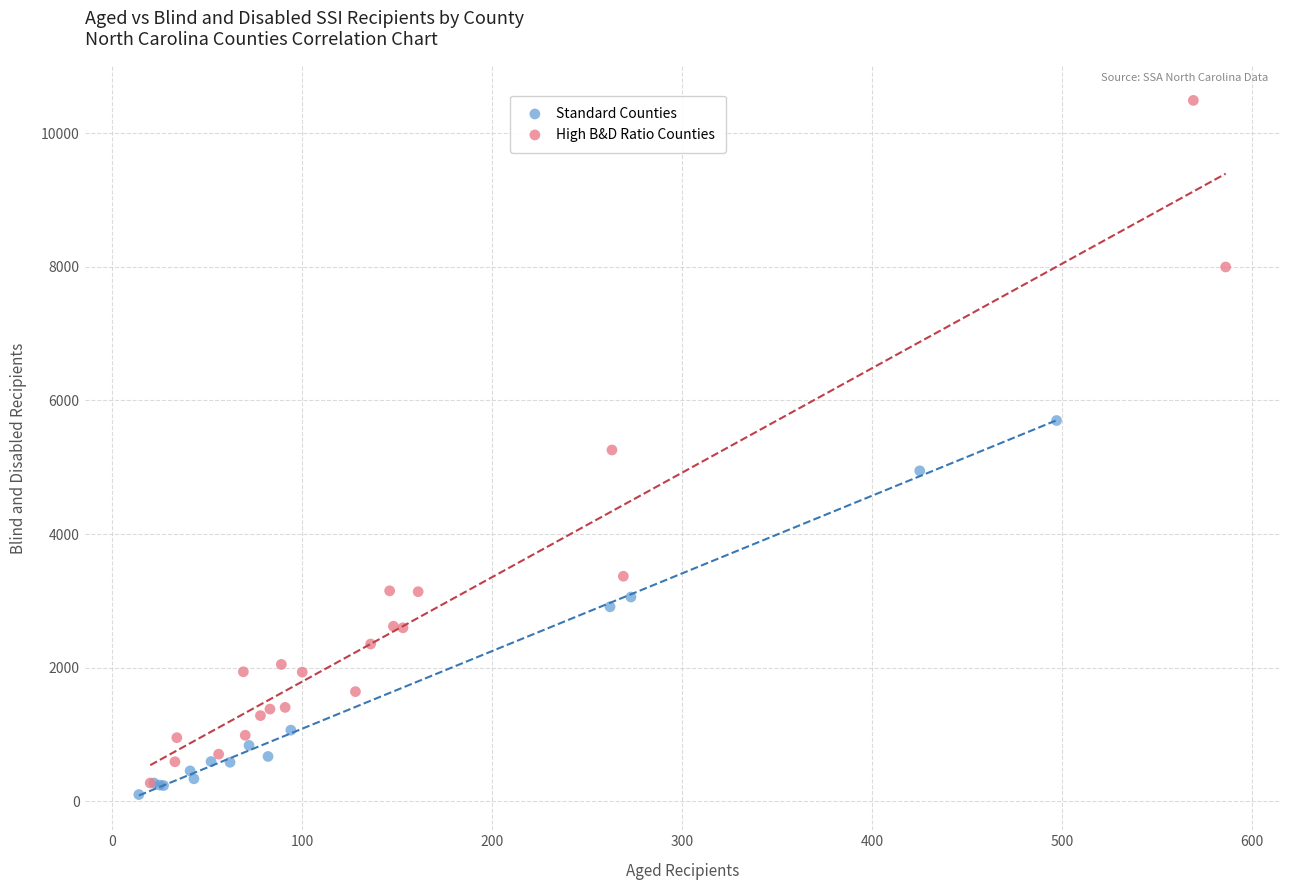

Which series contains the highest Y value?

High B&D Ratio Counties